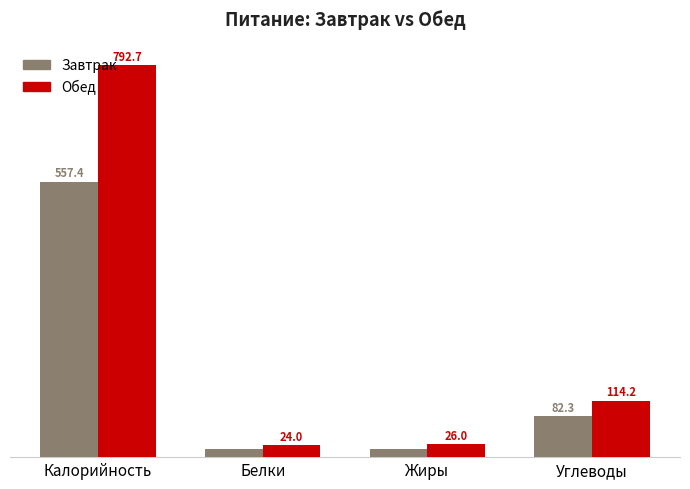

List the labels in order of Обед value, largest first.

Калорийность, Углеводы, Жиры, Белки